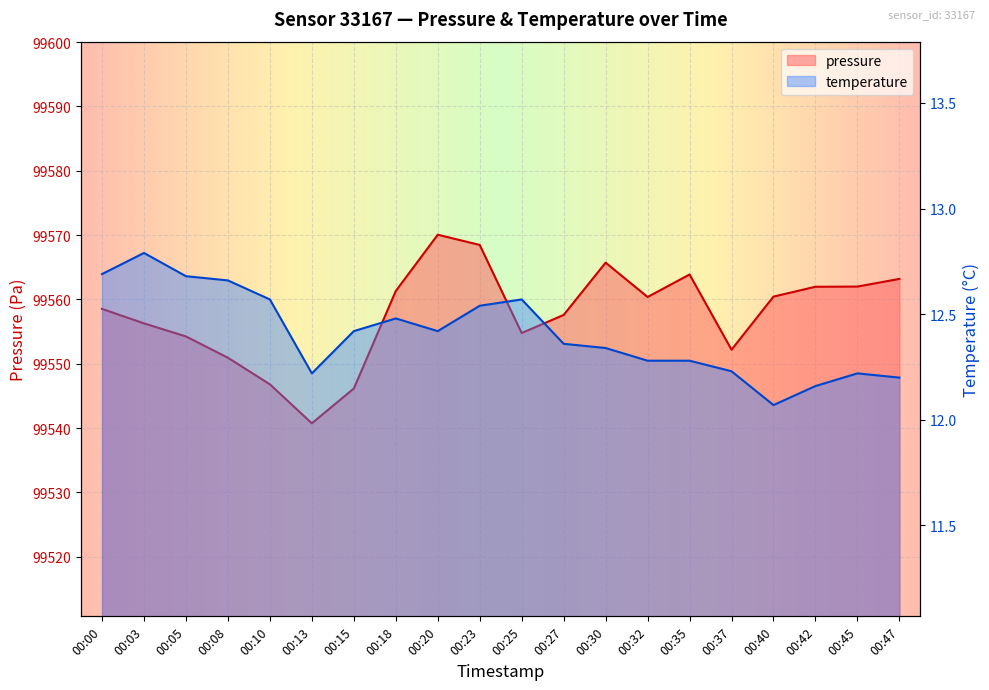

What is the total value across all series at 00:18?

99573.8